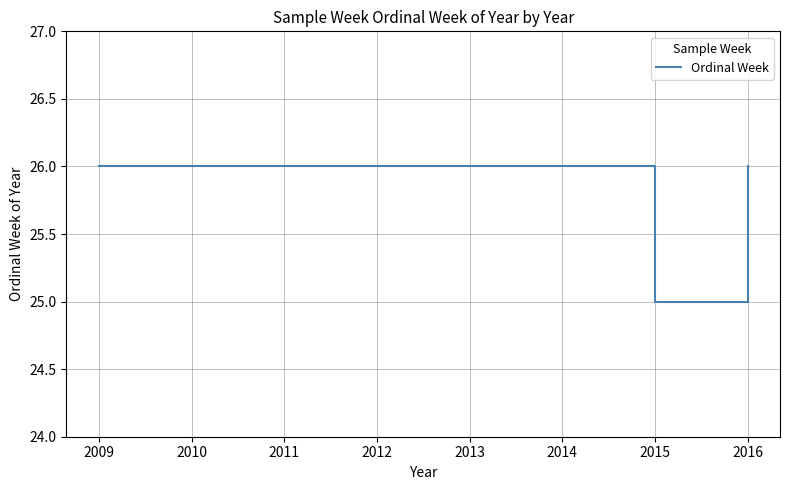

How many lines are shown in the chart?

1